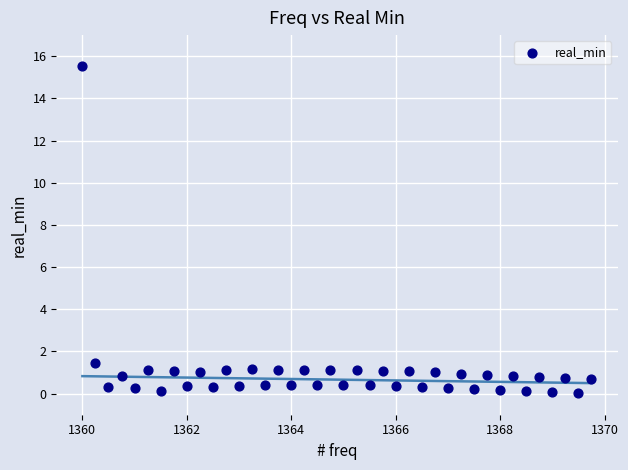

What Y value in the scatter plot is closest to 7?

1.4